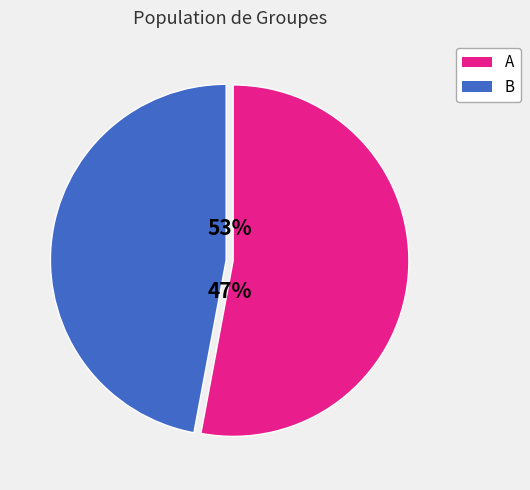

True or false: A accounts for 53% of the total.

True